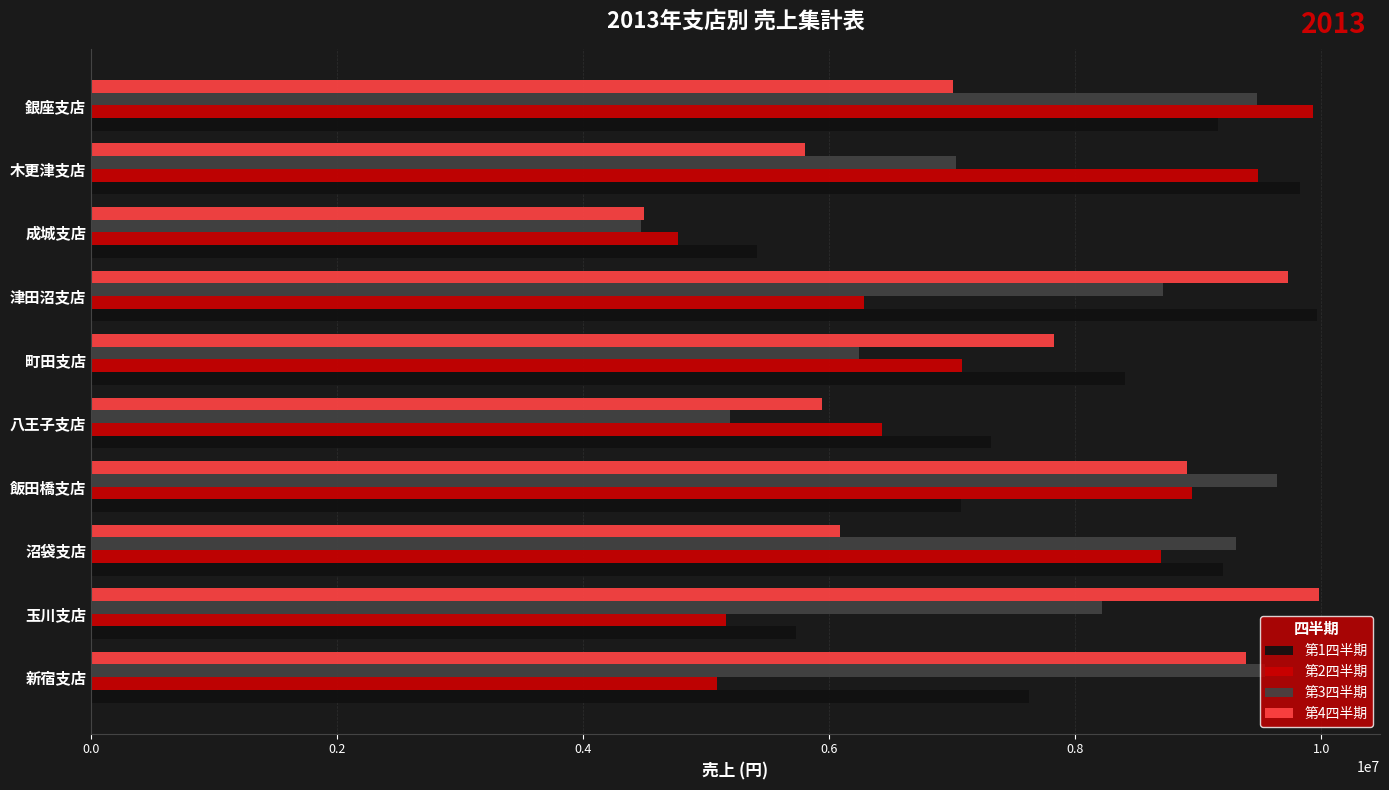

How many values in the 第2四半期 series are below 7081298?

5